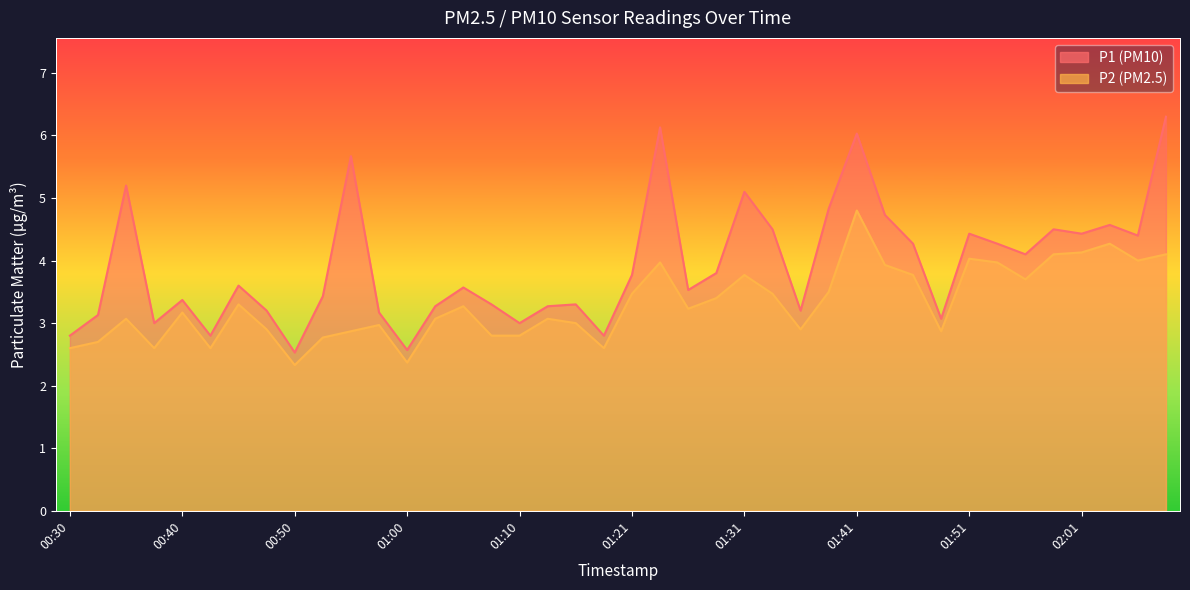

What are all the series names shown in the legend?

P1, P2